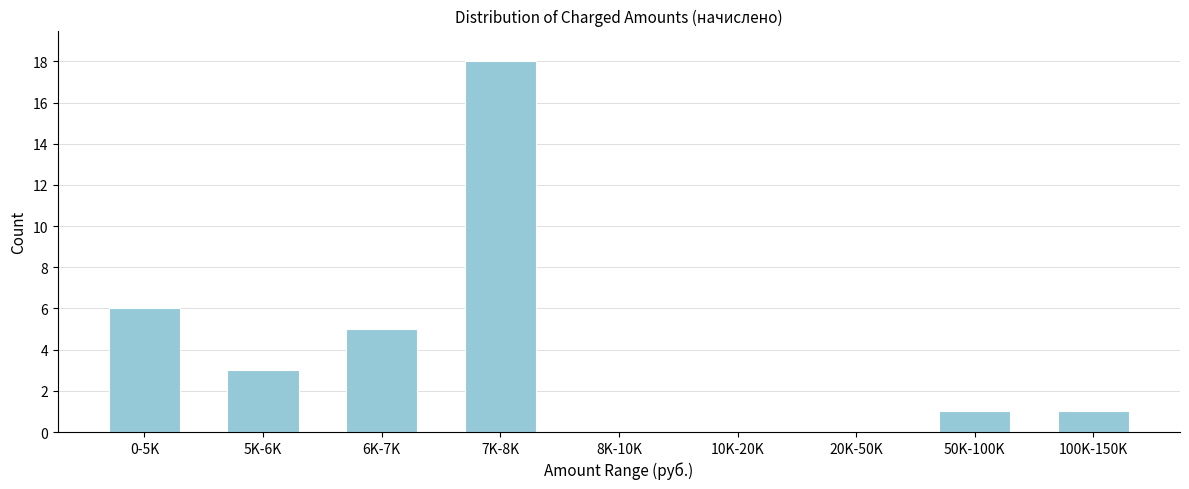

Reading left to right, transcribe all the data shown in this chart.

0-5K=6	5K-6K=3	6K-7K=5	7K-8K=18	8K-10K=0	10K-20K=0	20K-50K=0	50K-100K=1	100K-150K=1